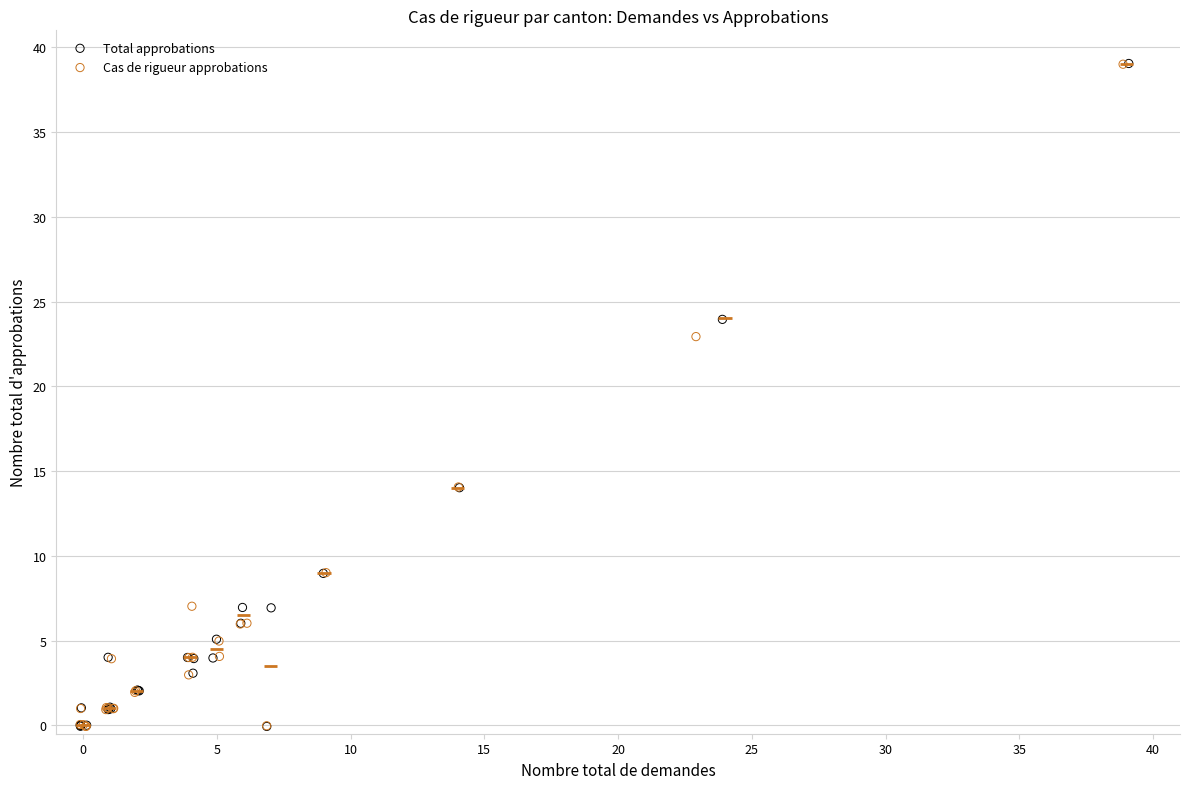

What are all the series names shown in the legend?

Total approbations, Cas de rigueur approbations